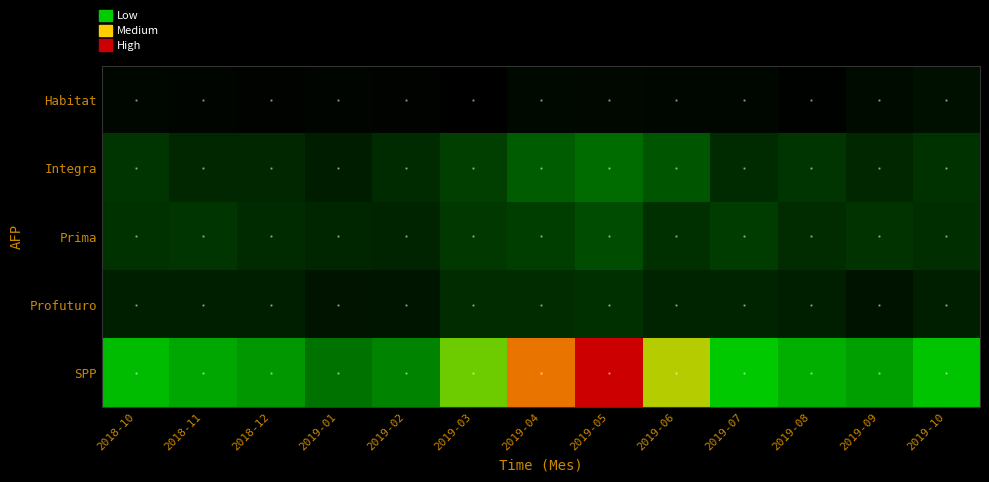

Which series has the largest total across all categories?

SPP